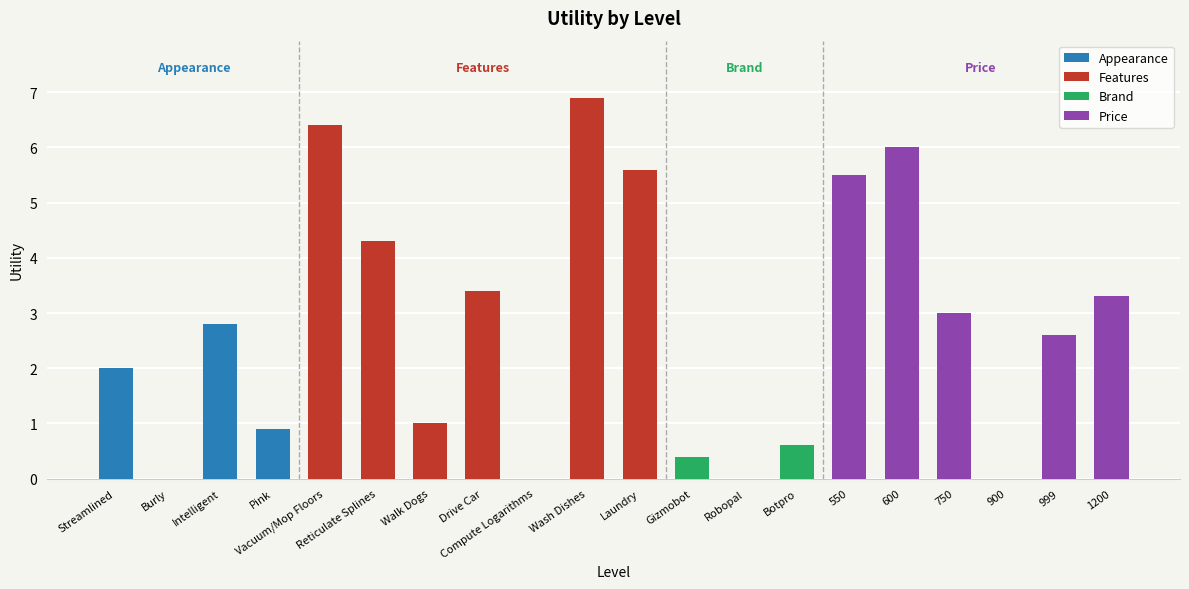

How many bars are there in total?

20